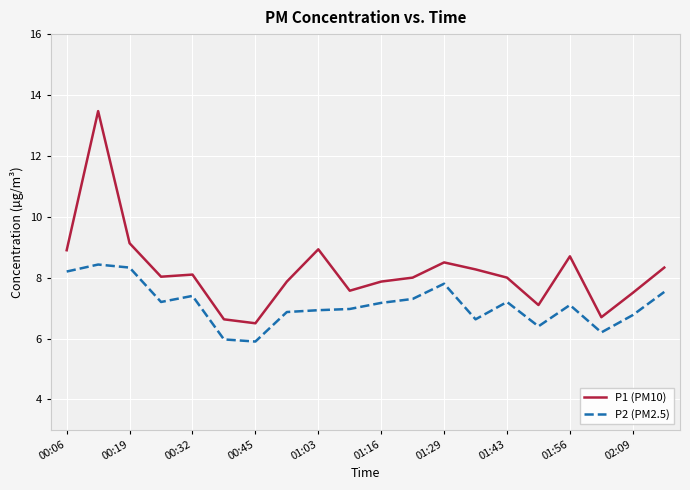

What is the difference between the maximum and minimum values in the P2 (PM2.5) series?

2.5